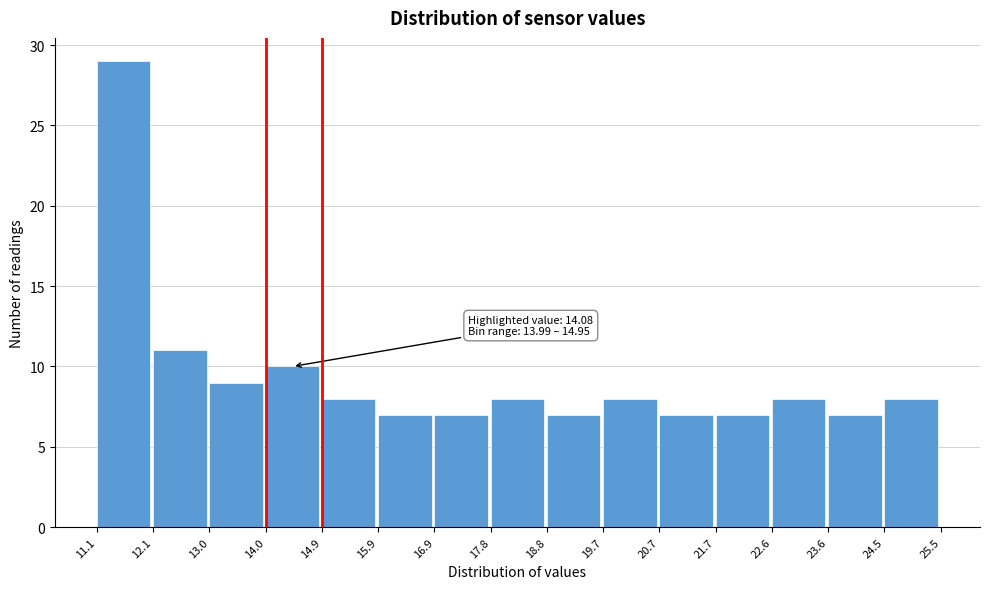

Which range on the x-axis has the tallest bar?

11.1 to 12.1